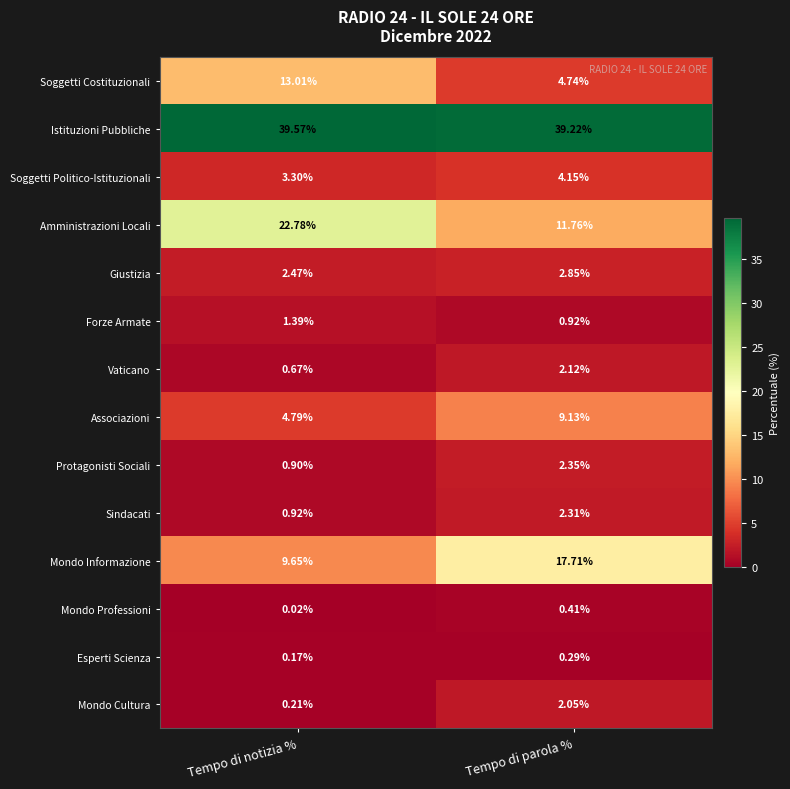

Is the value of Mondo Professioni at Tempo di notizia % greater than the value of Associazioni at Tempo di parola %?

No